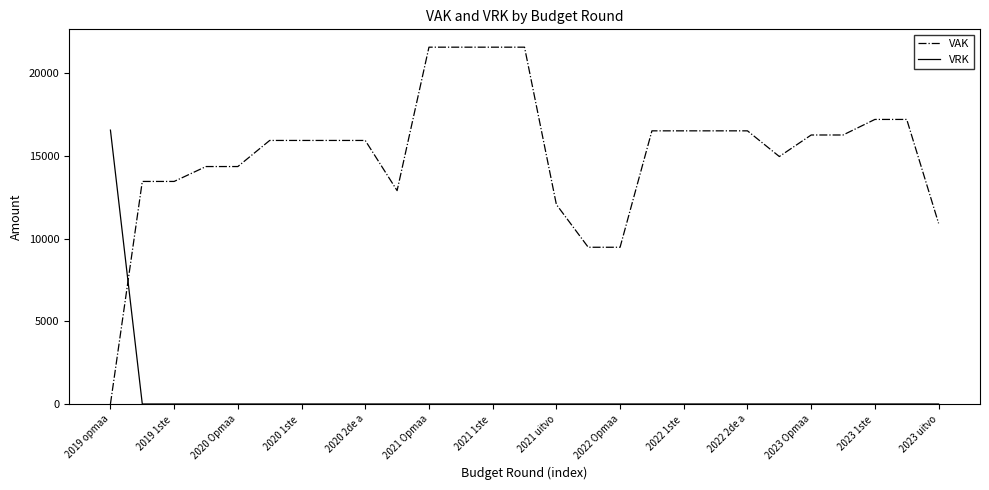

How many lines are shown in the chart?

2